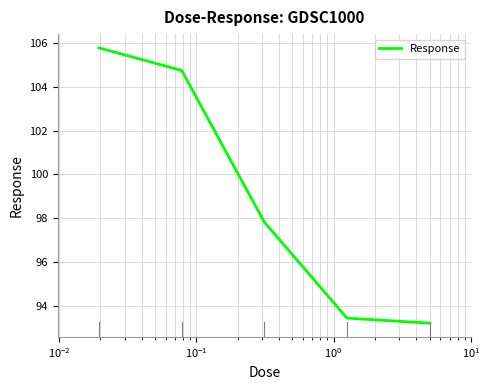

What is the average value?

99.0